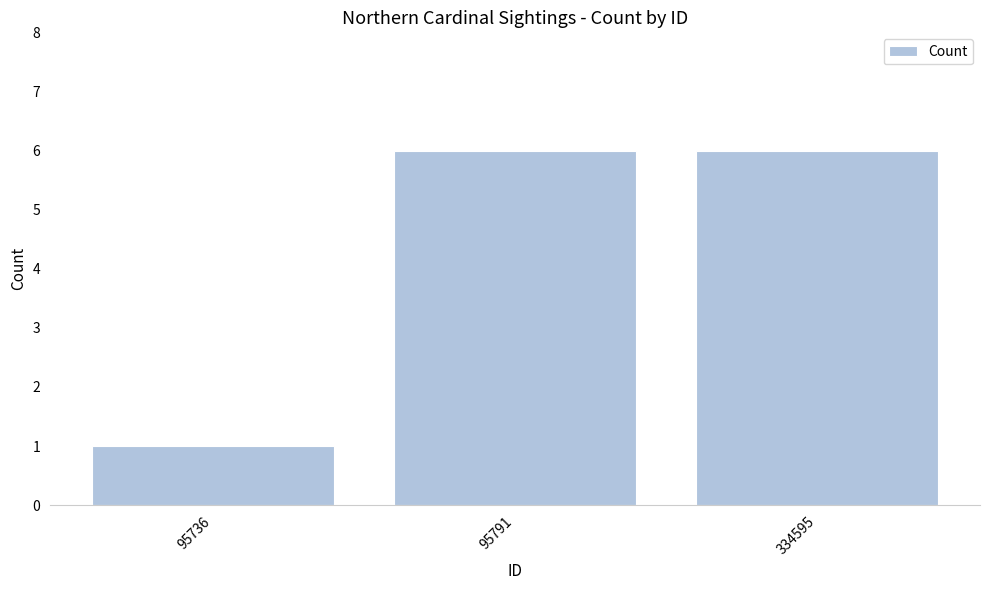

True or false: the data shows 6 at 334595.

True